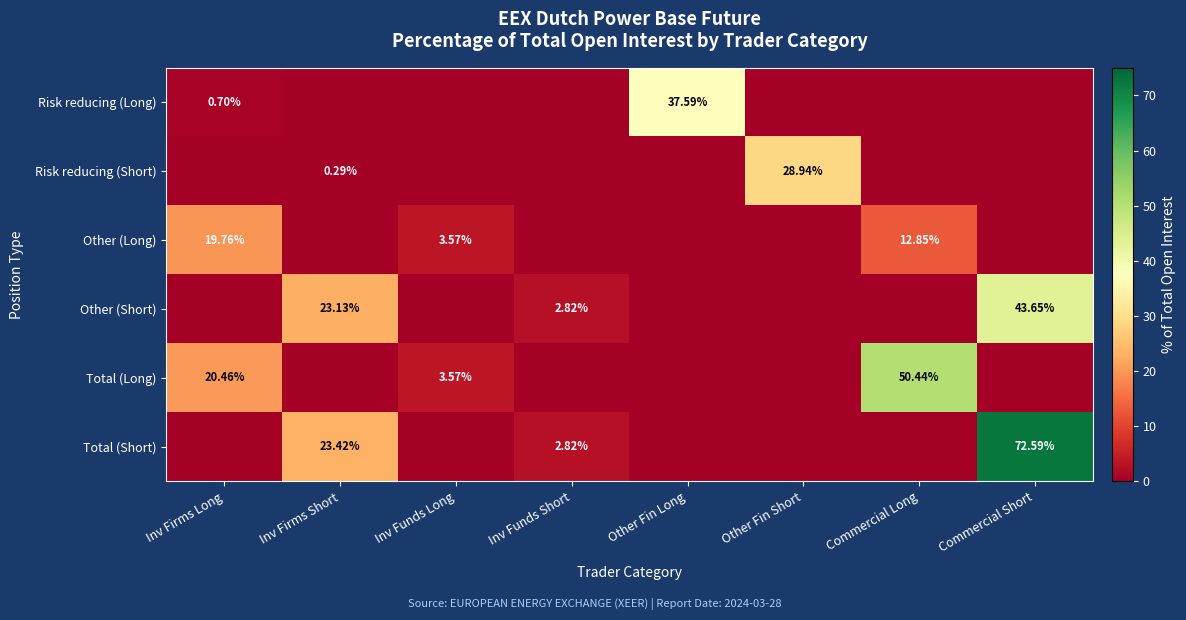

At which category is the sum across all series the highest?

Commercial Short